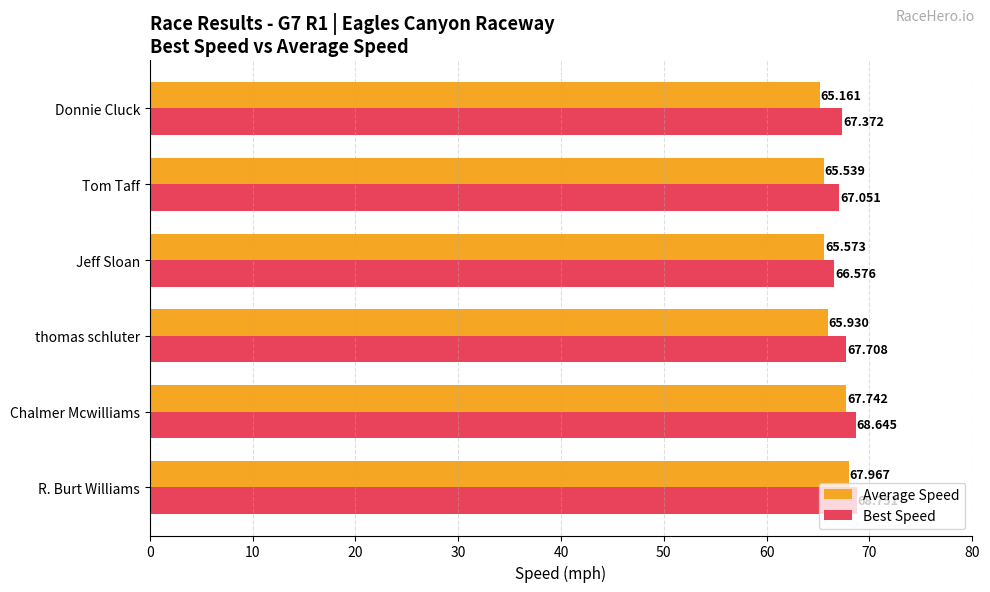

Which series has the widest spread of values?

Average Speed